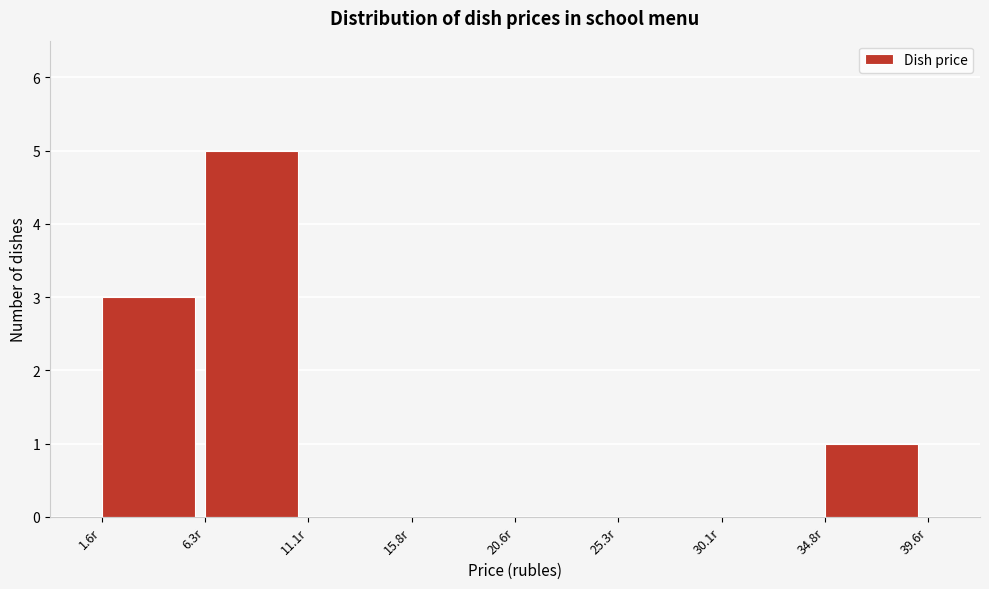

Reading left to right, list every bar in this chart as the range it spans on the x-axis followed by its height. Neither the bar edges nor the heights are printed on the chart, so give them approximately, as read against the axes.

1.5 to 6.5: 3
6.5 to 11.0: 5
11.0 to 16.0: 0
16.0 to 20.5: 0
20.5 to 25.5: 0
25.5 to 30.0: 0
30.0 to 35.0: 0
35.0 to 39.5: 1